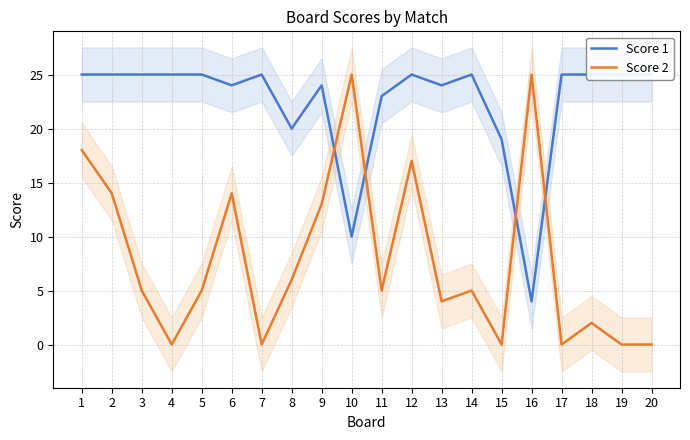

At which label is Score 2 closest to 12?

9